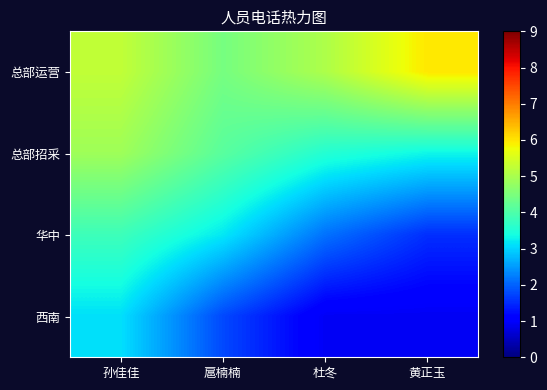

Reading right to left, list all the values displayed in this chart.

总部运营: 黄正玉=6.0	杜冬=5.0	扈楠楠=4.4	孙佳佳=5.3
总部招采: 黄正玉=3.3	杜冬=3.5	扈楠楠=4.1	孙佳佳=4.9
华中: 黄正玉=1.5	杜冬=2.1	扈楠楠=3.2	孙佳佳=3.8
西南: 黄正玉=0.9	杜冬=0.9	扈楠楠=1.8	孙佳佳=3.1